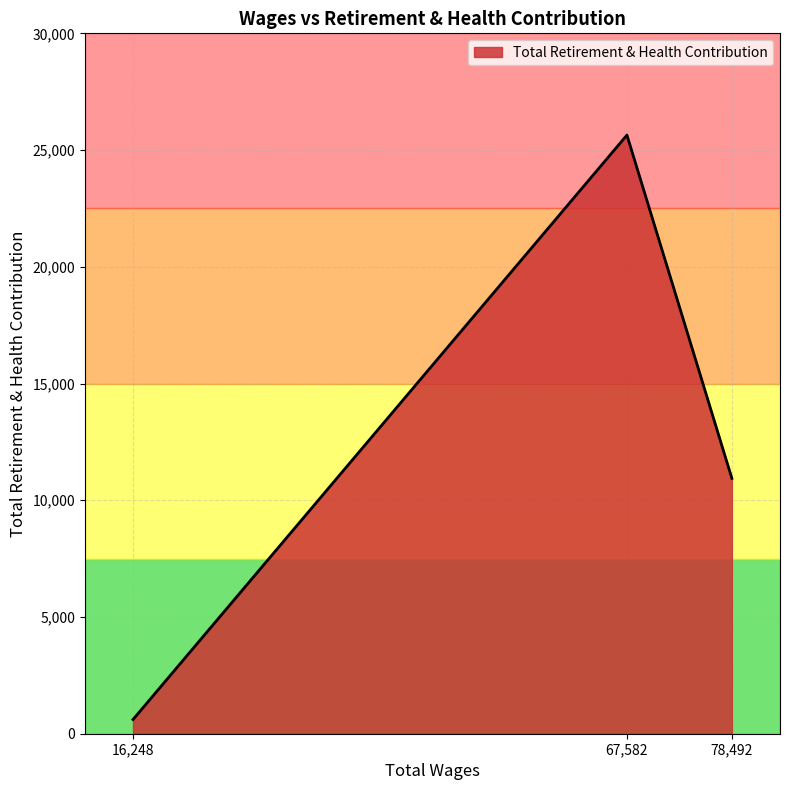

What is the change in value from 16,248 to 67,582?

+25032.0